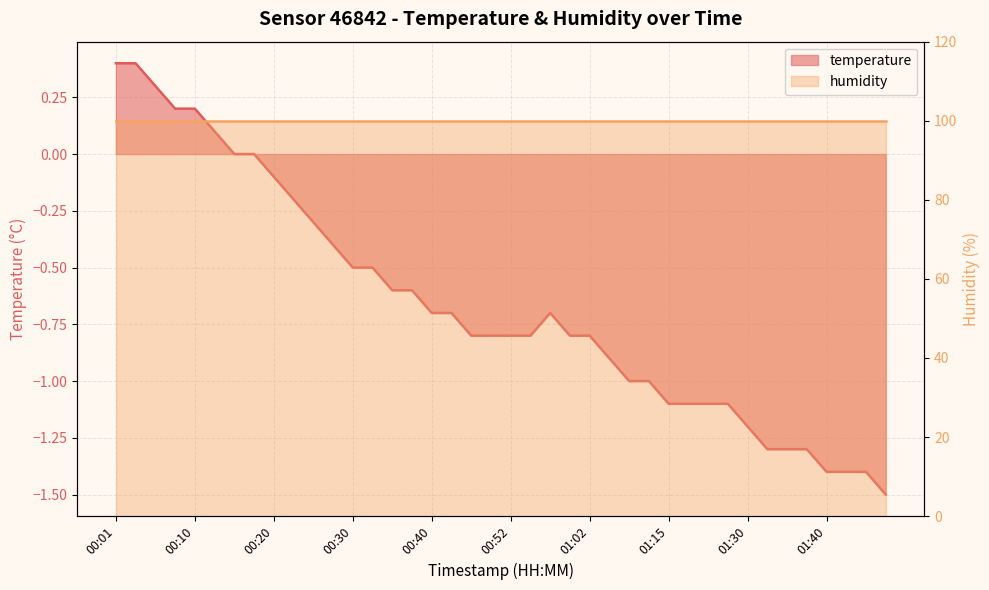

Which label corresponds to the largest value in the chart?

00:01